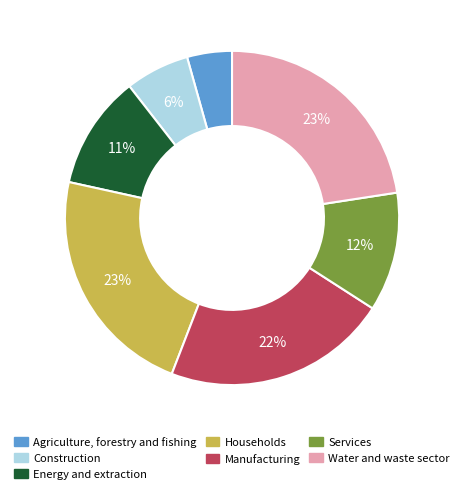

Which category has the smallest portion of the pie?

Agriculture, forestry and fishing